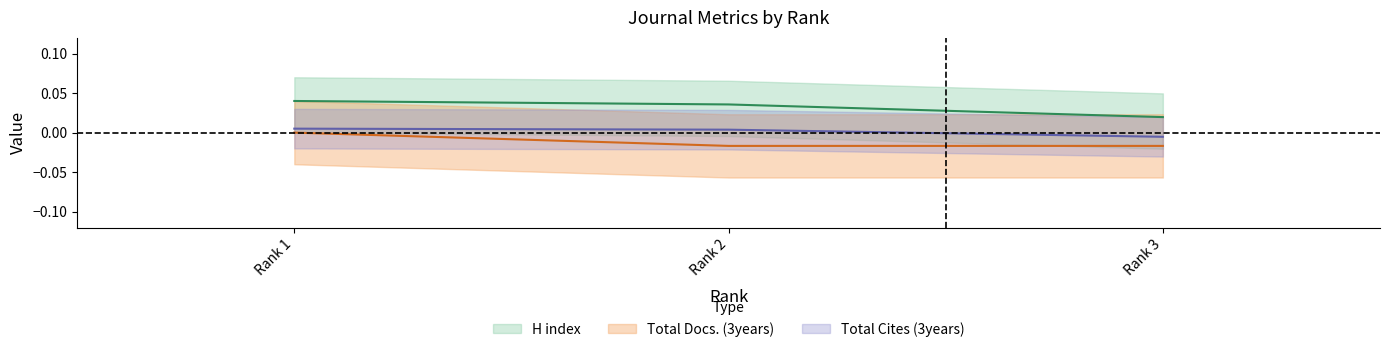

How many lines are shown in the chart?

3